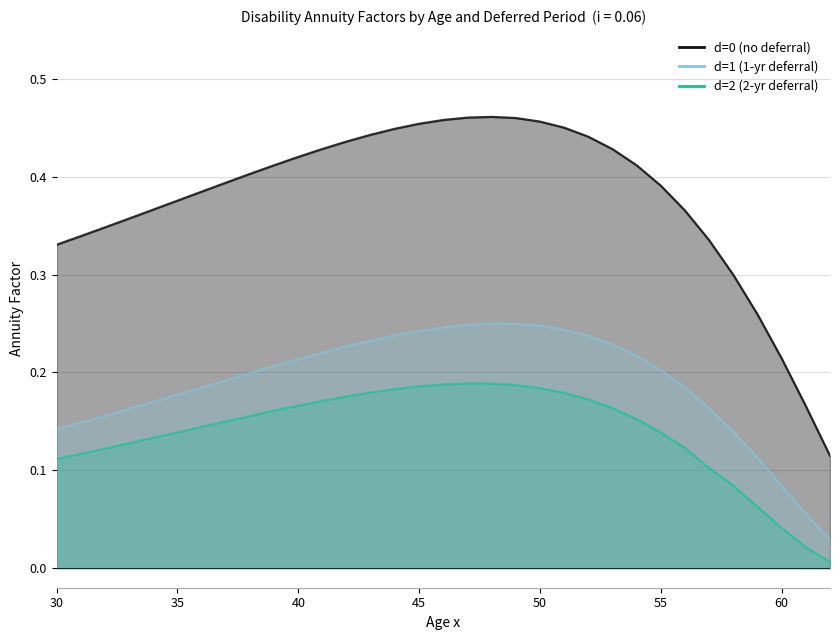

Reading right to left, what are all the values shown in this chart?

d=0: 62=0.1	61=0.2	60=0.2	59=0.3	58=0.3	57=0.3	56=0.4	55=0.4	54=0.4	53=0.4	52=0.4	51=0.5	50=0.5	49=0.5	48=0.5	47=0.5	46=0.5	45=0.5	44=0.4	43=0.4	42=0.4	41=0.4	40=0.4	39=0.4	38=0.4	37=0.4	36=0.4	35=0.4	34=0.4	33=0.4	32=0.3	31=0.3	30=0.3
d=1: 62=0.0	61=0.1	60=0.1	59=0.1	58=0.1	57=0.2	56=0.2	55=0.2	54=0.2	53=0.2	52=0.2	51=0.2	50=0.2	49=0.2	48=0.3	47=0.2	46=0.2	45=0.2	44=0.2	43=0.2	42=0.2	41=0.2	40=0.2	39=0.2	38=0.2	37=0.2	36=0.2	35=0.2	34=0.2	33=0.2	32=0.2	31=0.1	30=0.1
d=2: 62=0.0	61=0.0	60=0.0	59=0.1	58=0.1	57=0.1	56=0.1	55=0.1	54=0.2	53=0.2	52=0.2	51=0.2	50=0.2	49=0.2	48=0.2	47=0.2	46=0.2	45=0.2	44=0.2	43=0.2	42=0.2	41=0.2	40=0.2	39=0.2	38=0.2	37=0.2	36=0.1	35=0.1	34=0.1	33=0.1	32=0.1	31=0.1	30=0.1